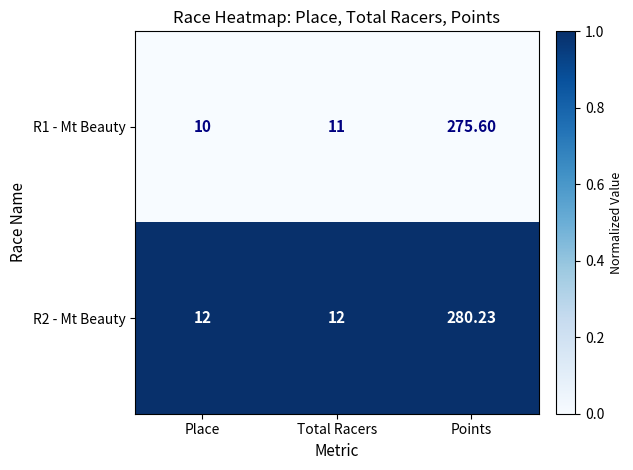

Which series has the widest spread of values?

R2 - Mt Beauty